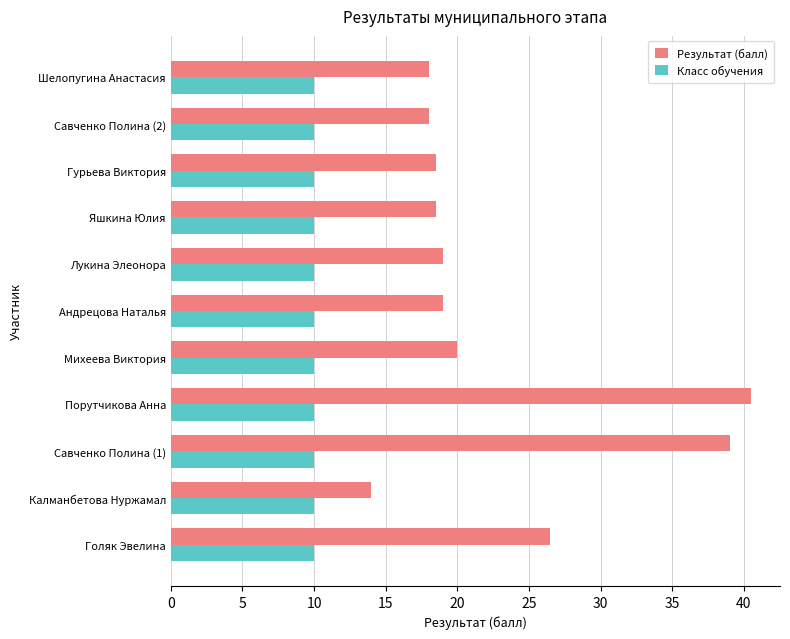

What is the spread (max minus min) of values at Михеева Виктория?

10.0